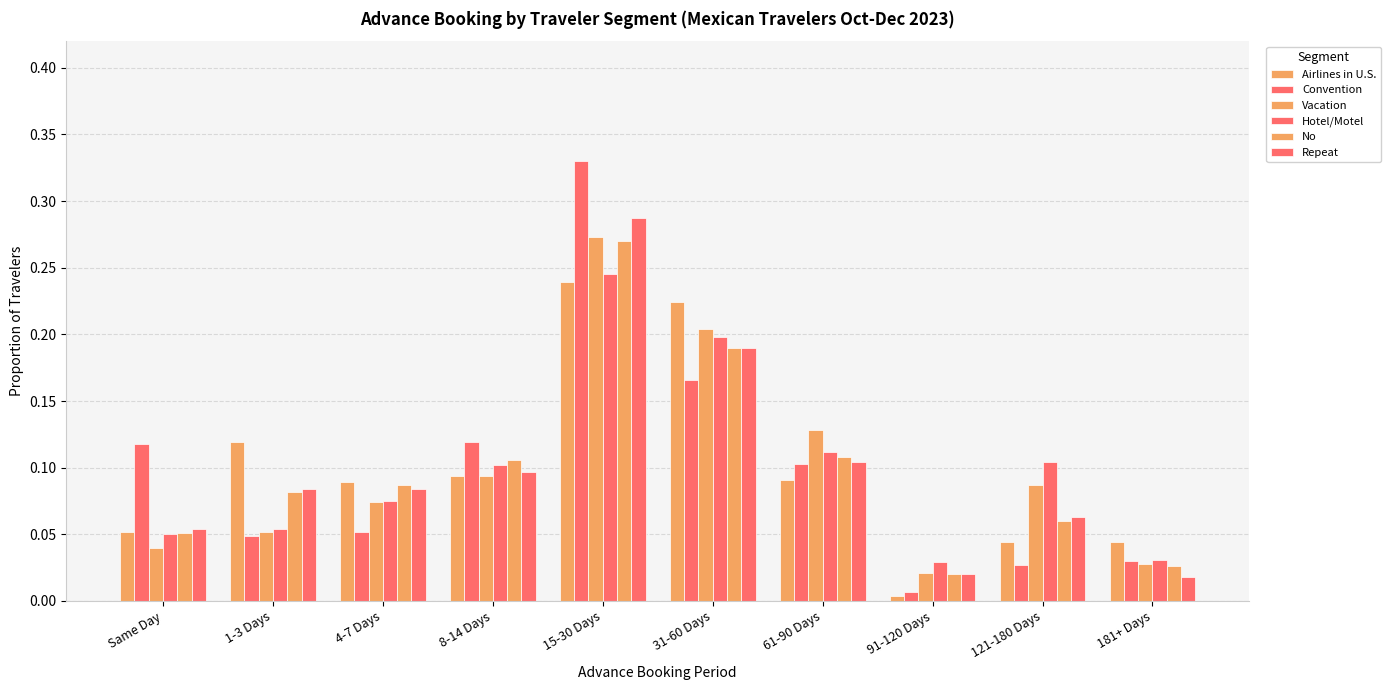

What is the approximate value of Repeat at 121-180 Days?

0.1